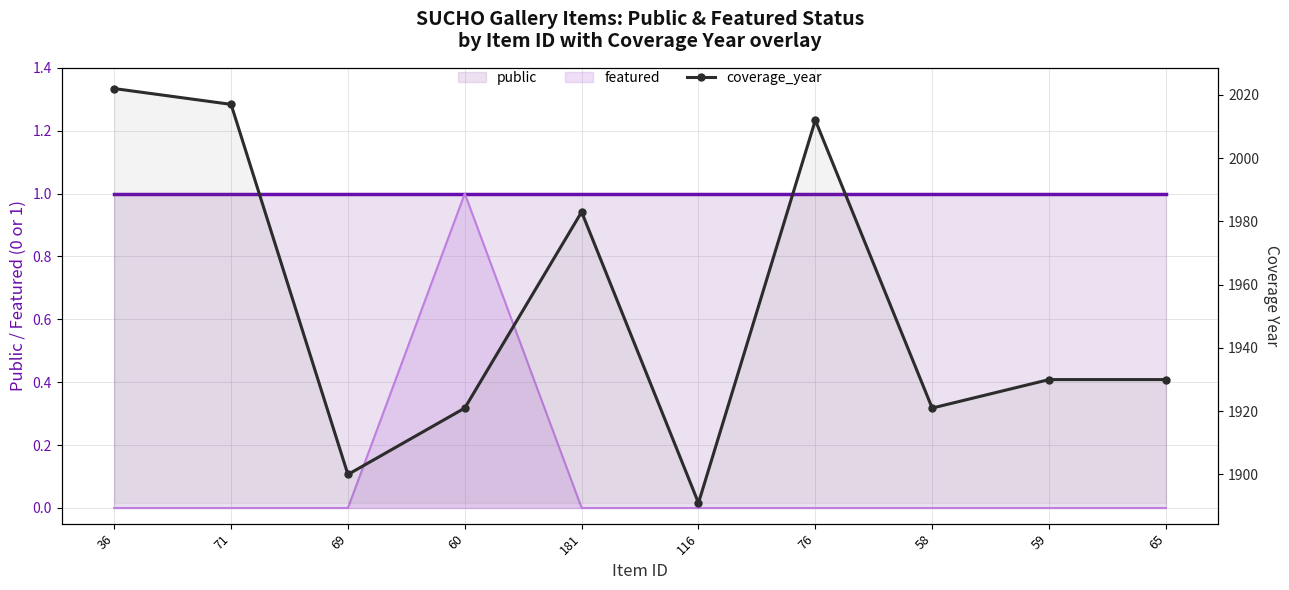

The value of coverage_year at 58 is 1921. True or false?

True